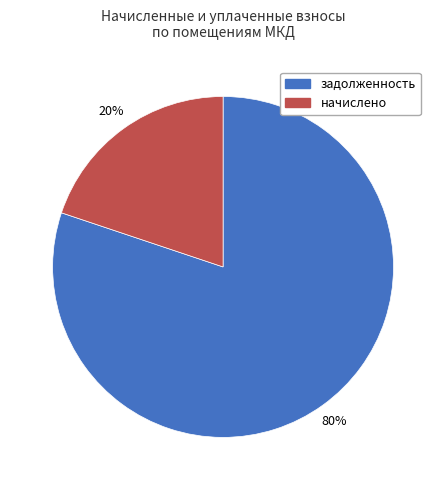

To the nearest percent, what is the average slice percentage?

50%